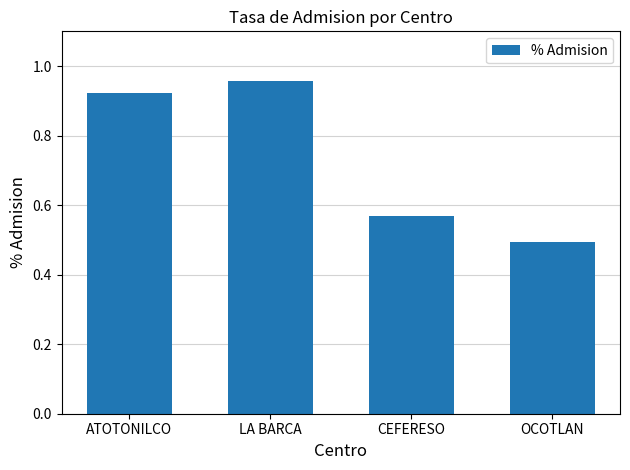

What is the value of the 4th bar from the left?

0.5